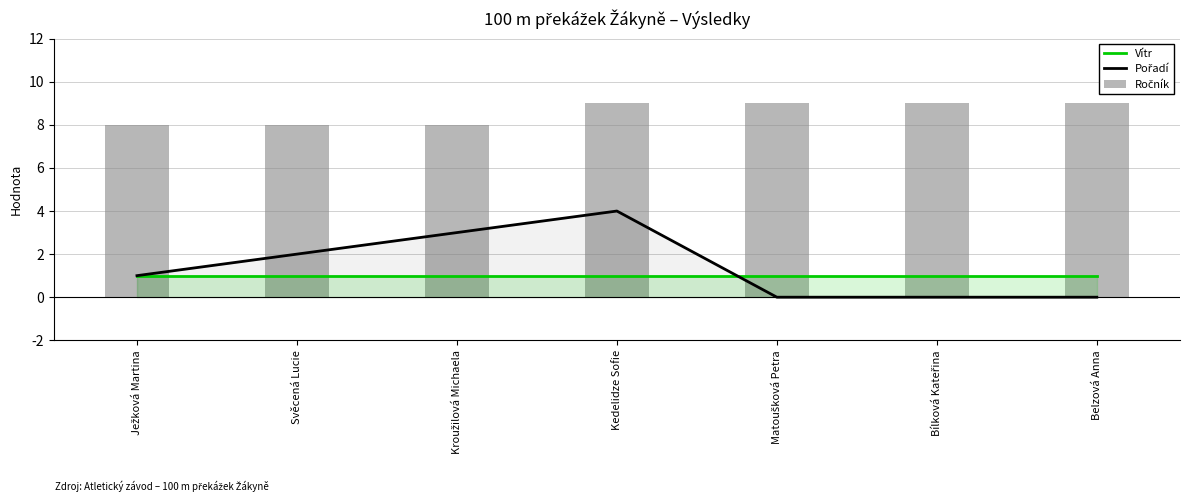

How many data points in Pořadí are above 1?

3